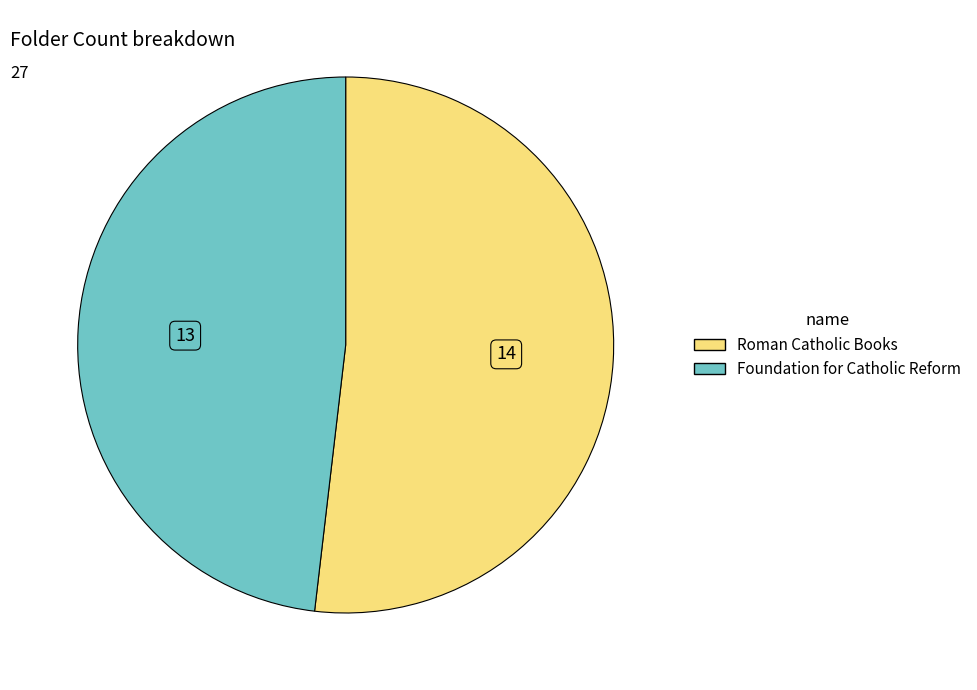

Is it true that Foundation for Catholic Reform is 38% of the pie?

False